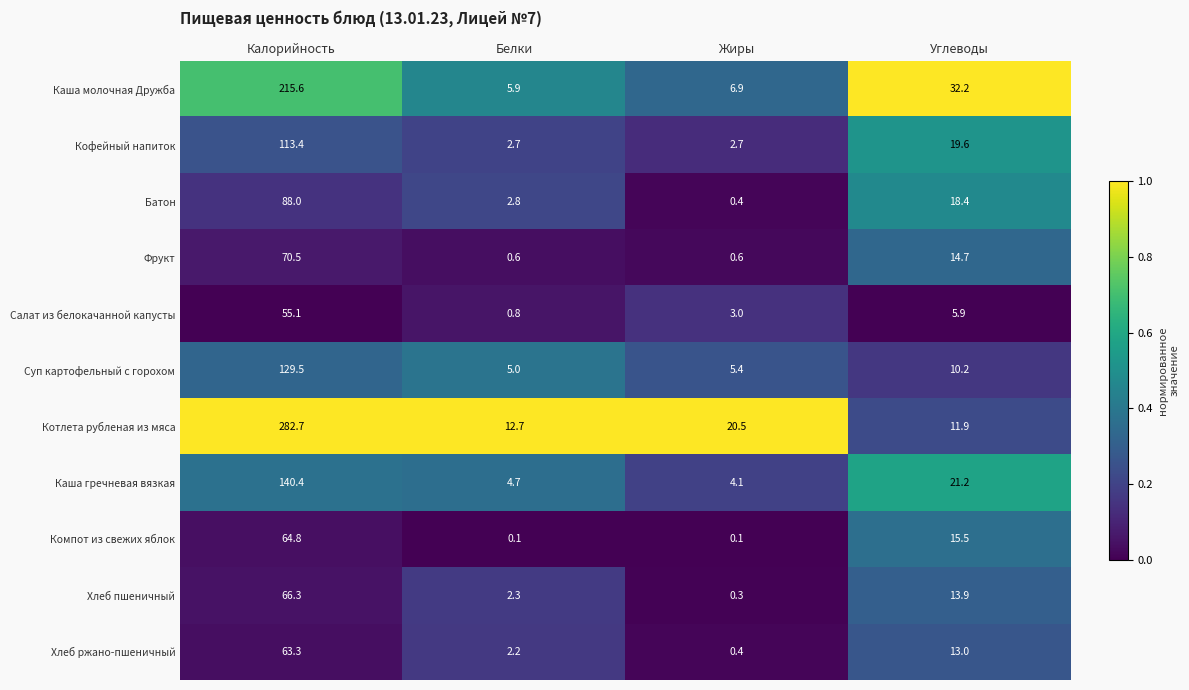

The Хлеб ржано-пшеничный series shows 18.4 at Углеводы. True or false?

False